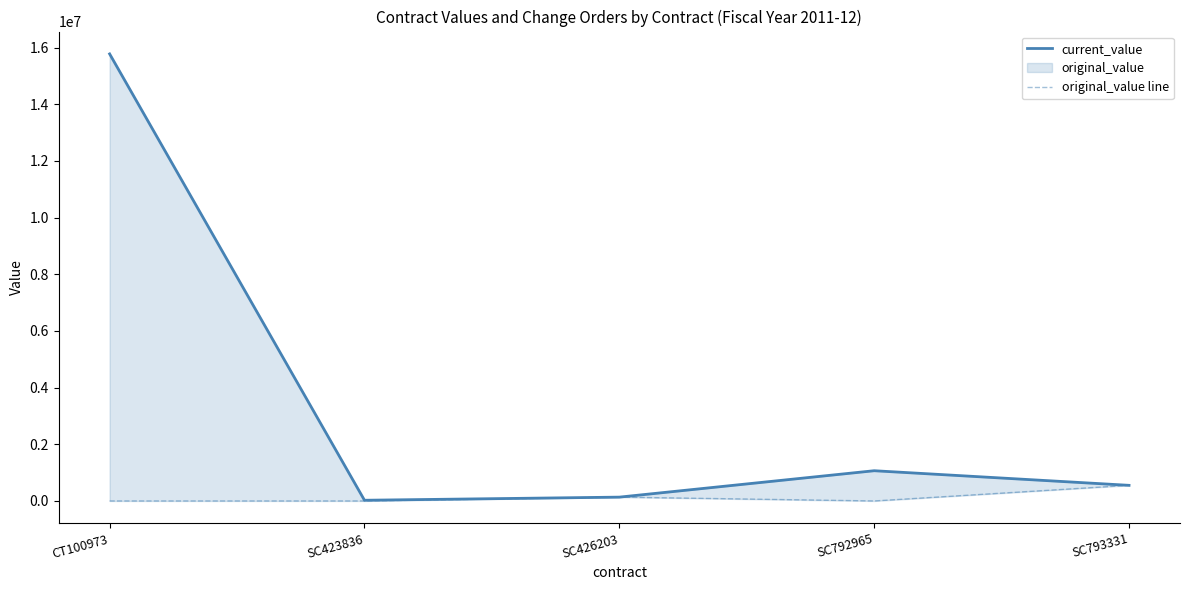

What is the label of the 2nd point from the right?

SC792965